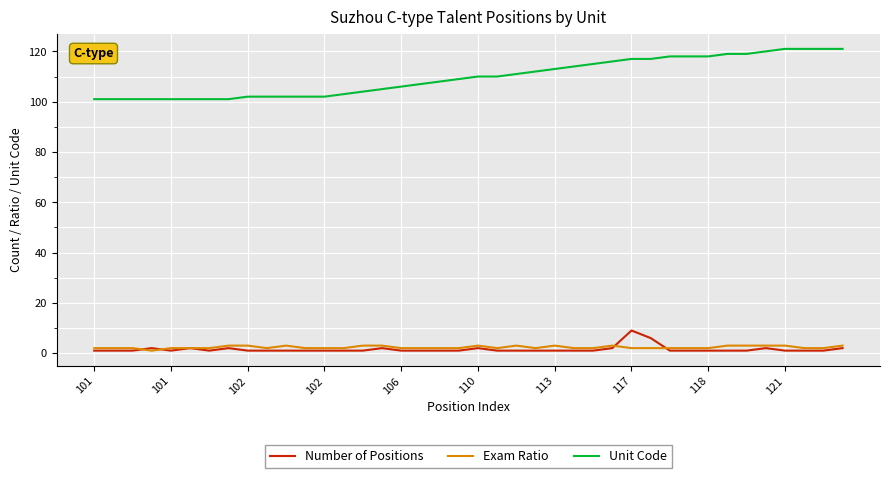

True or false: Exam Ratio and Unit Code intersect in this chart.

False